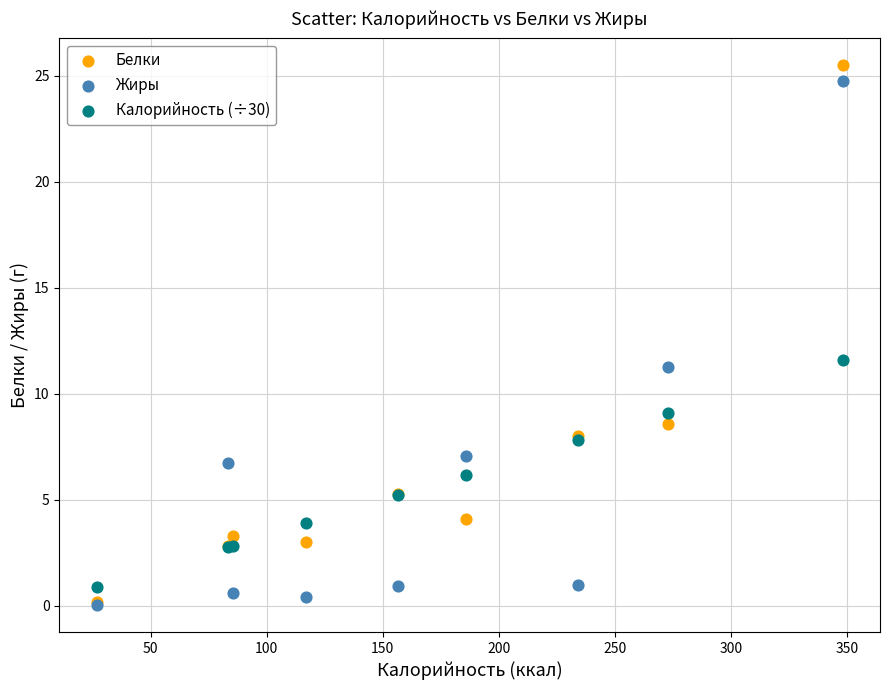

In the Белки series, what Y value is closest to 12?

8.6